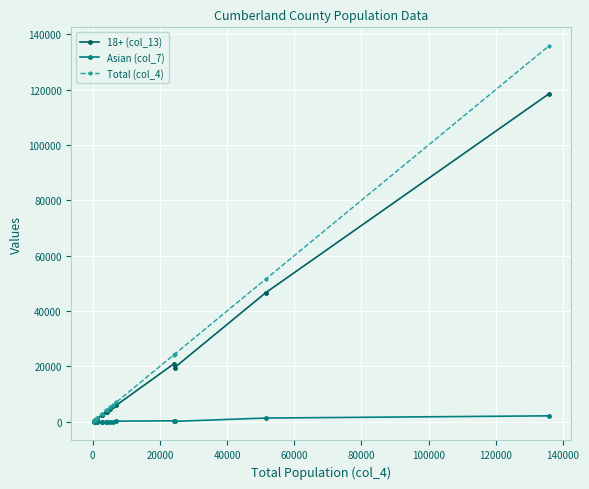

Which series has the widest spread of values?

Total (col_4)